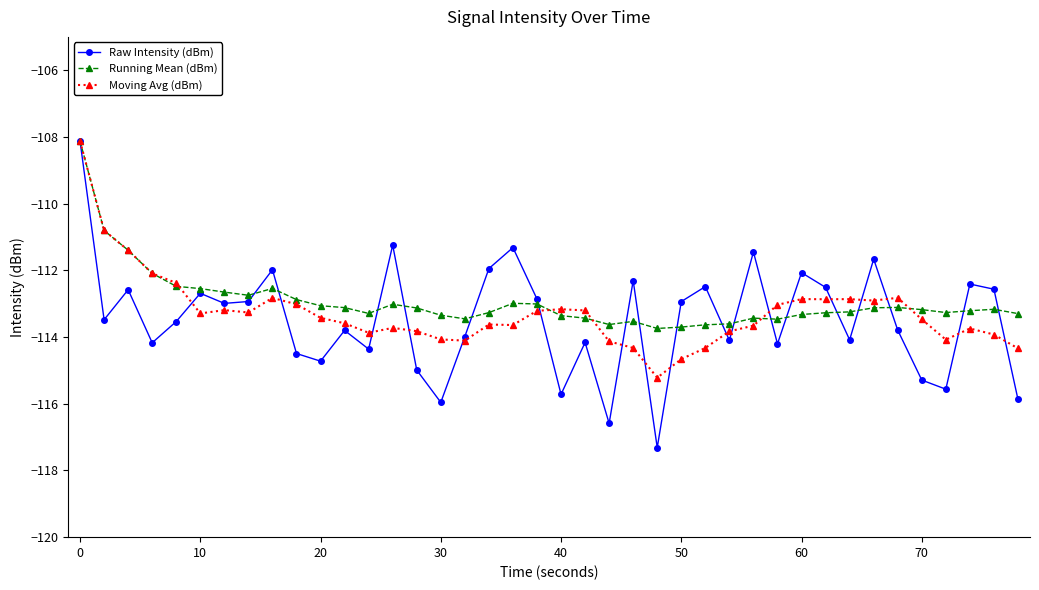

What is the value of the Raw Intensity (dBm) point at the 36th from the left?

-115.3